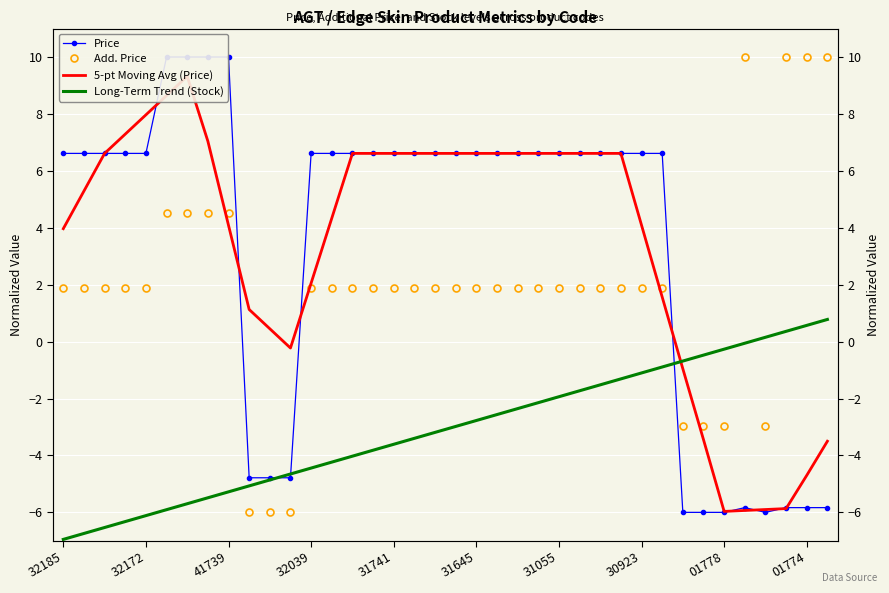

How many values in Price are above zero?

27